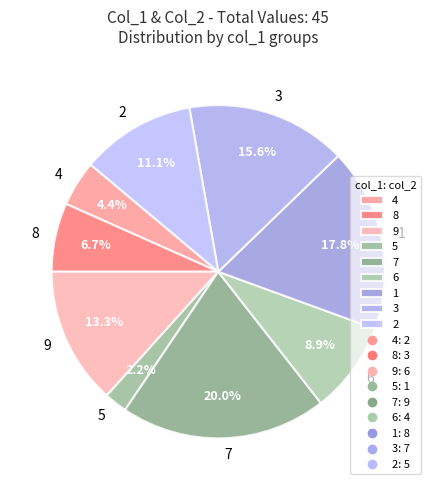

Count the number of slices in the pie.

9